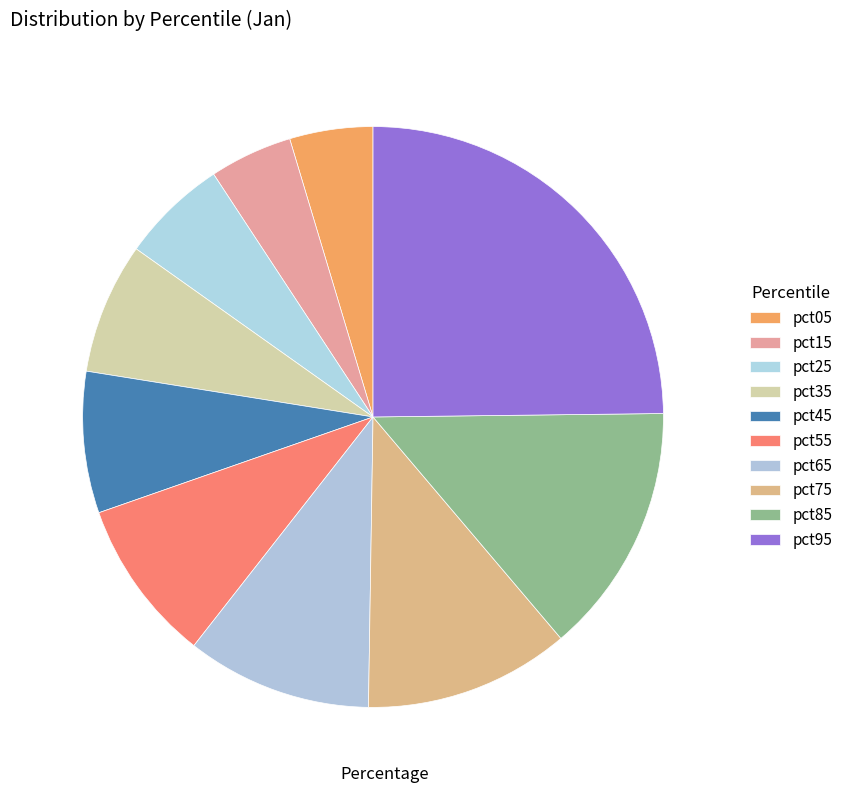

To the nearest percent, what is the difference between the pct85 and pct15 slice percentages?

9%